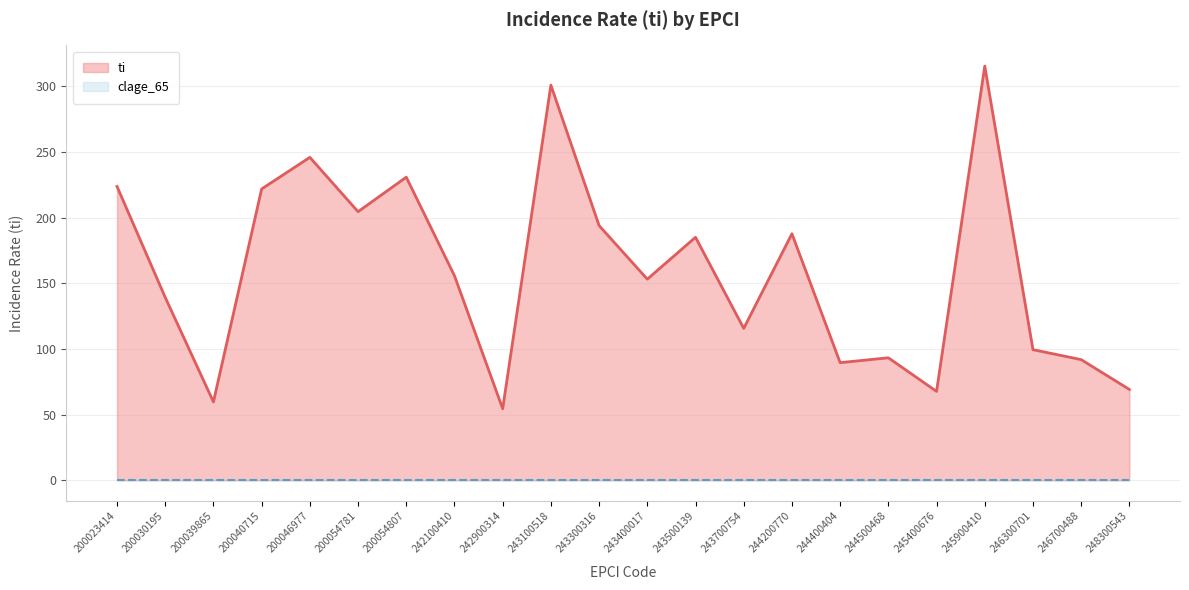

List the labels in order of value, smallest first.

242900314, 200039865, 245400676, 248300543, 244400404, 246700488, 244500468, 246300701, 243700754, 200030195, 243400017, 242100410, 243500139, 244200770, 243300316, 200054781, 200040715, 200023414, 200054807, 200046977, 243100518, 245900410